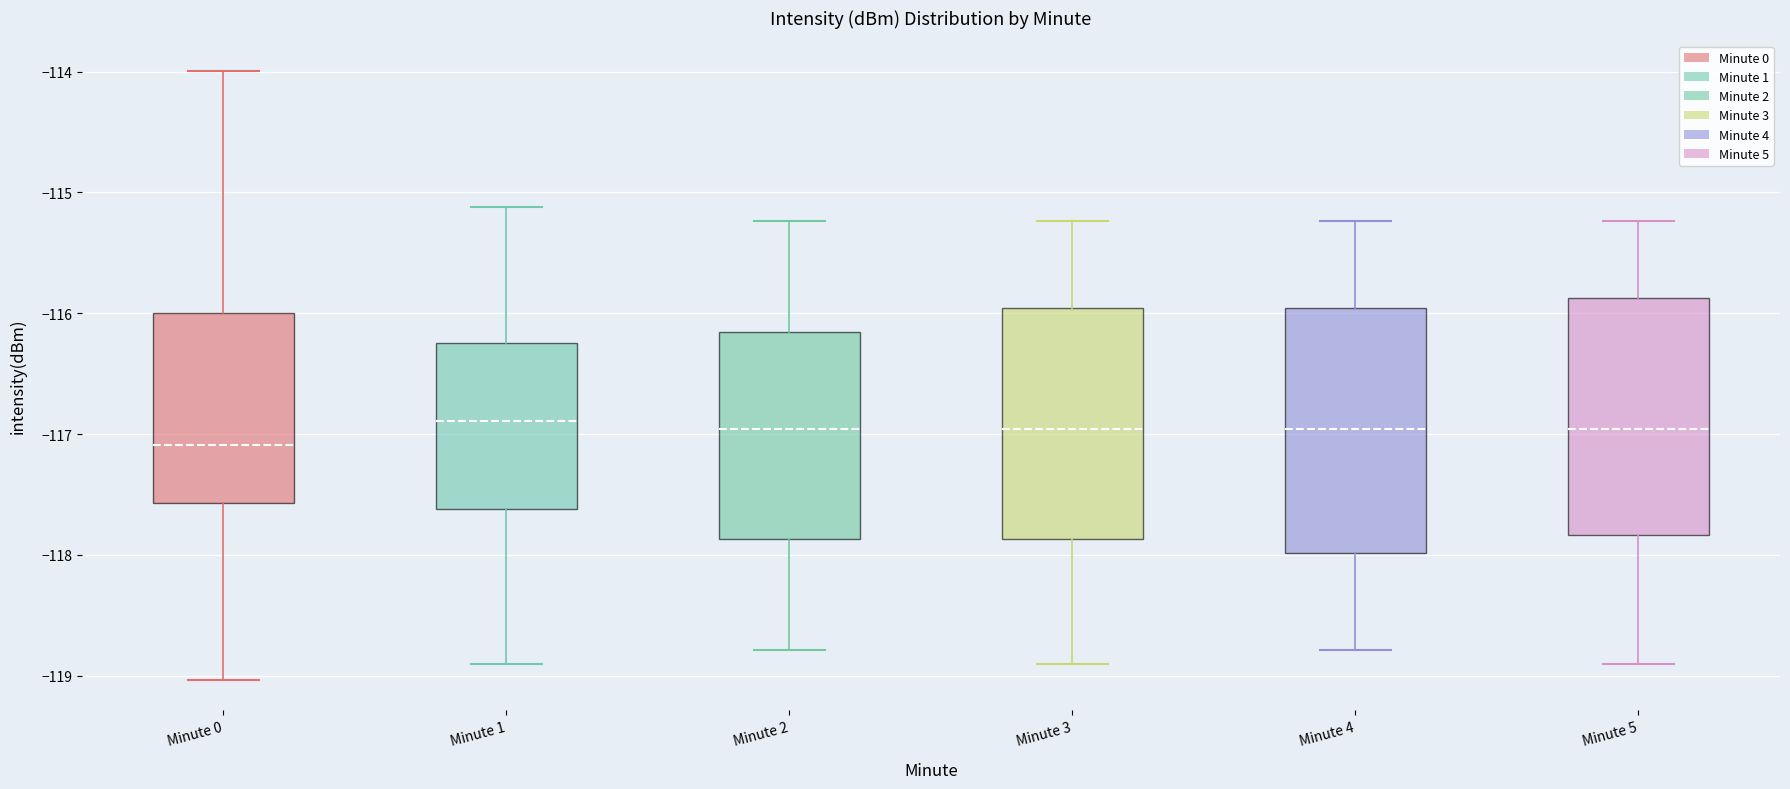

Reading left to right, read every box against the y-axis: the position of its median line, the range the box covers, and the ends of its whiskers. The values are not printed on the chart, so give them approximately, as read against the axis.

Minute 0: median -117.1, box -117.6 to -116.0, whiskers -119.0 to -114.0
Minute 1: median -116.9, box -117.6 to -116.2, whiskers -118.9 to -115.1
Minute 2: median -117.0, box -117.9 to -116.2, whiskers -118.8 to -115.2
Minute 3: median -117.0, box -117.9 to -116.0, whiskers -118.9 to -115.2
Minute 4: median -117.0, box -118.0 to -116.0, whiskers -118.8 to -115.2
Minute 5: median -117.0, box -117.8 to -115.9, whiskers -118.9 to -115.2